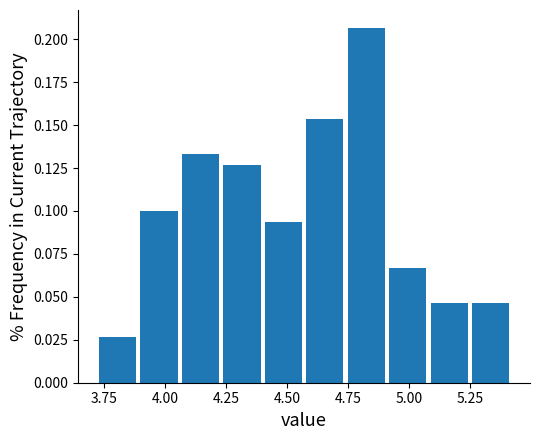

Read against the x-axis, roughly where is the centre of the tallest bar?

4.85